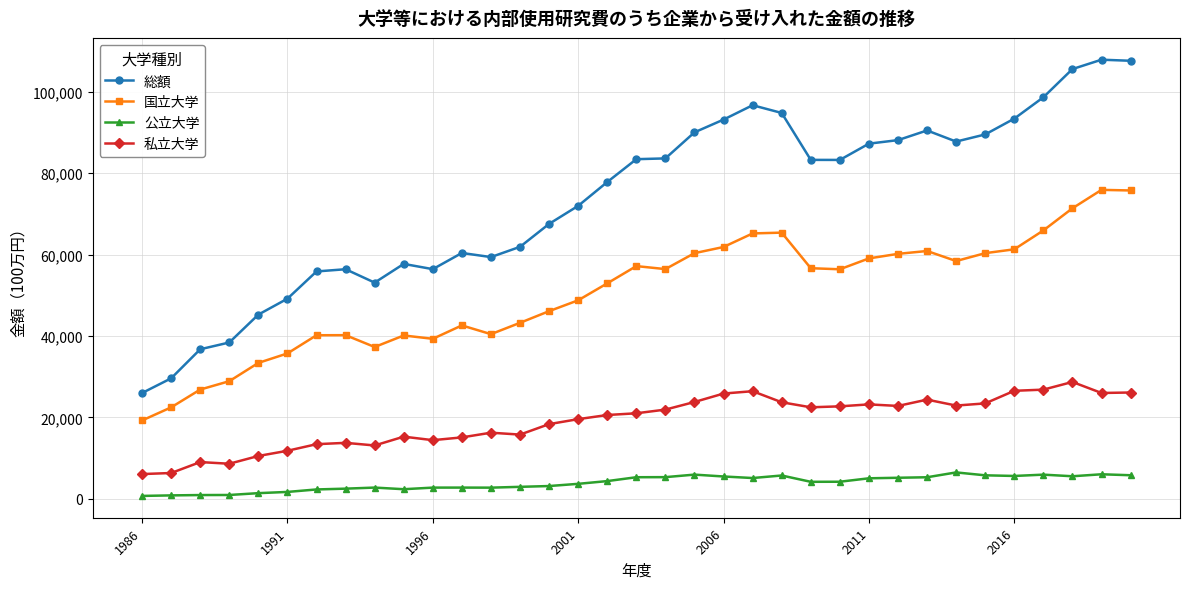

Which series has the widest spread of values?

総額